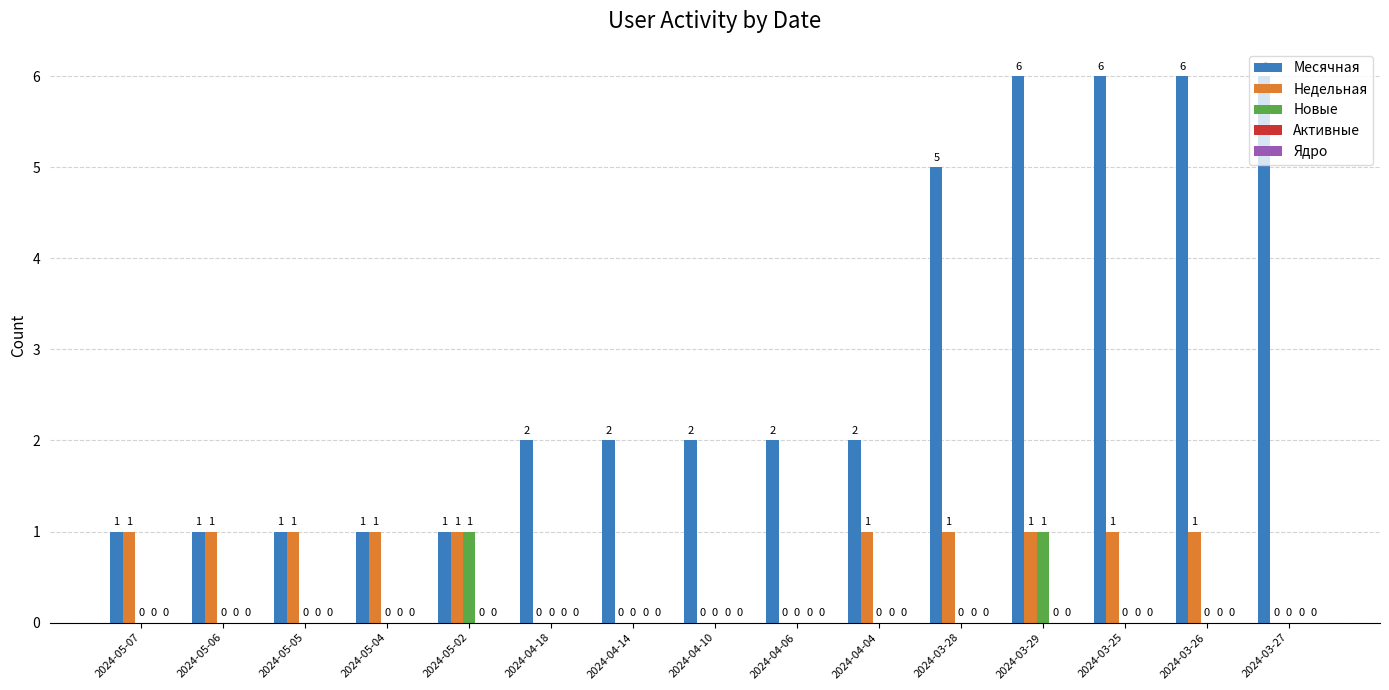

At which category is the sum across all series the highest?

2024-03-29